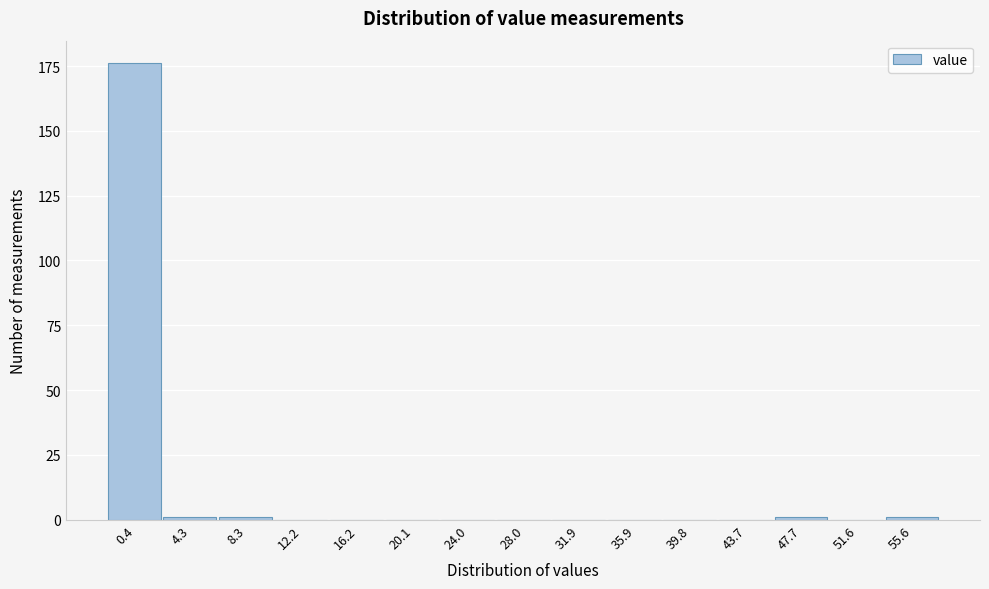

Reading right to left, list all the values displayed in this chart.

55.6=1	51.6=0	47.7=1	43.7=0	39.8=0	35.9=0	31.9=0	28.0=0	24.0=0	20.1=0	16.2=0	12.2=0	8.3=1	4.3=1	0.4=176